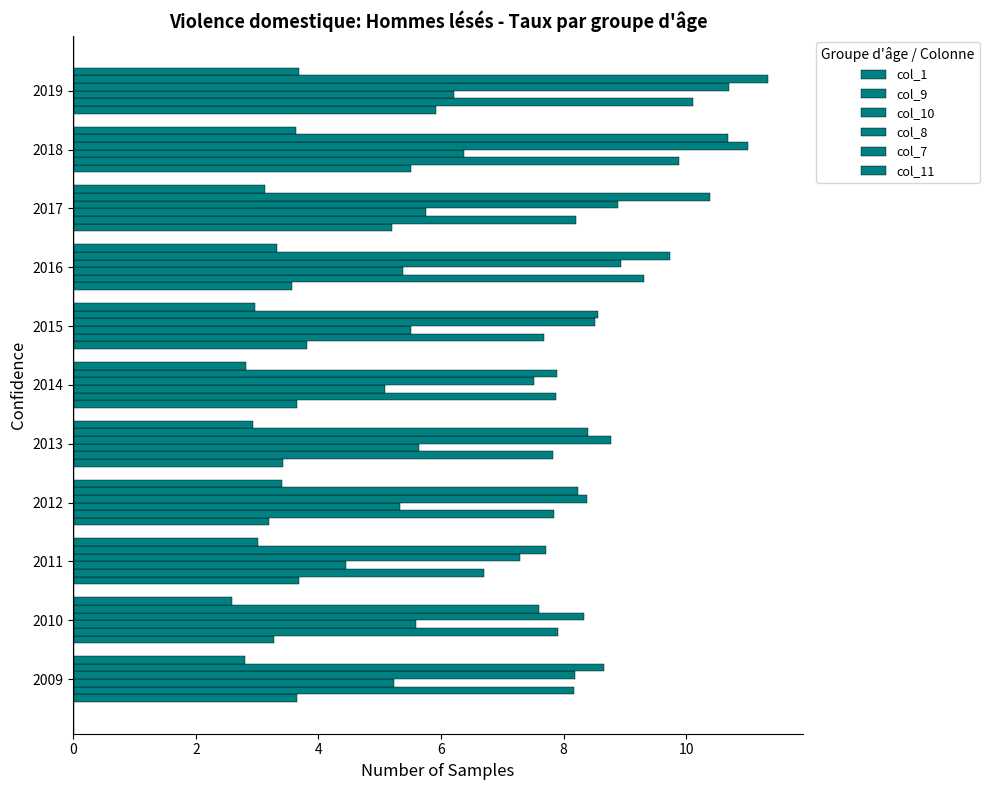

What is the difference between the second highest and minimum values in the col_1 series?

2.3